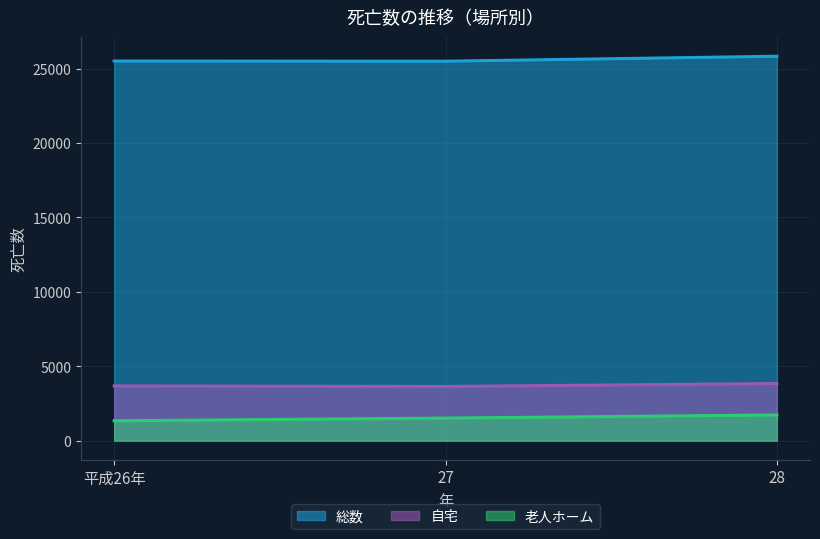

What is the minimum value for 老人ホーム?

1331